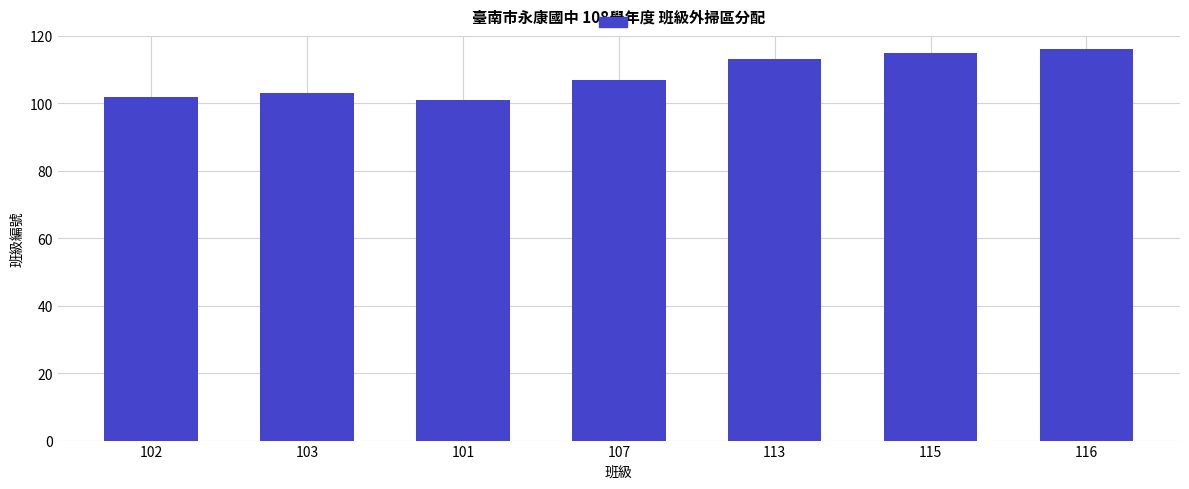

List the labels in order of value, largest first.

116, 115, 113, 107, 103, 102, 101